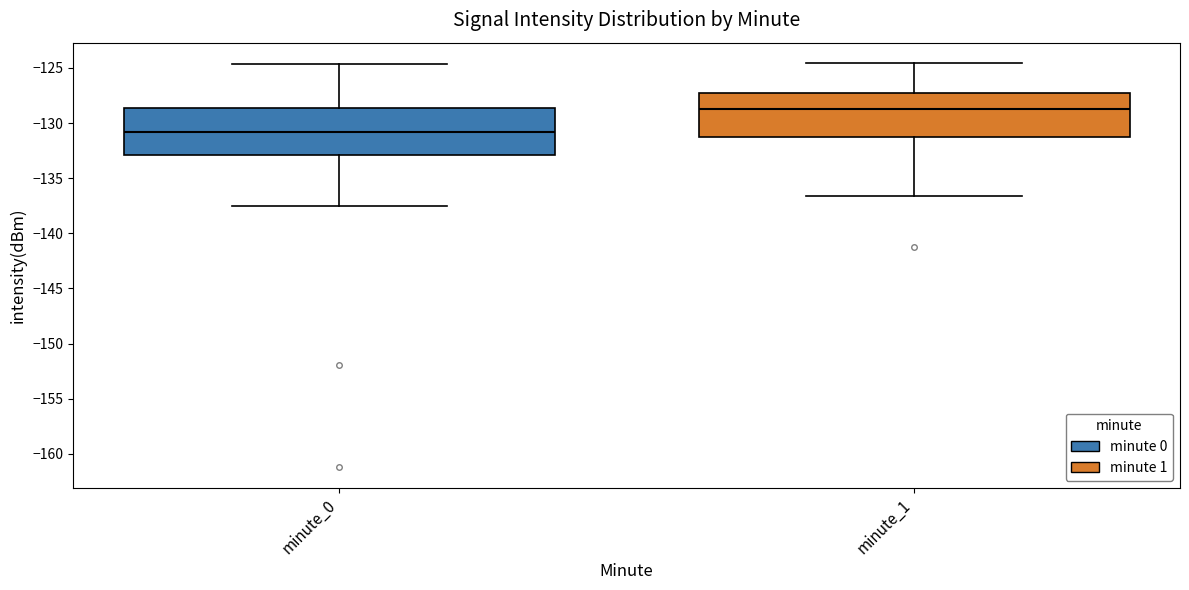

Reading left to right, transcribe this box plot: for each box, give where its median line is, the range the box spans, and where its two whiskers end, as read against the y-axis. The values are not printed on the chart, so give them approximately, as read against the axis.

minute_0: median -131.0, box -133.0 to -128.5, whiskers -137.5 to -124.5
minute_1: median -128.5, box -131.5 to -127.5, whiskers -136.5 to -124.5